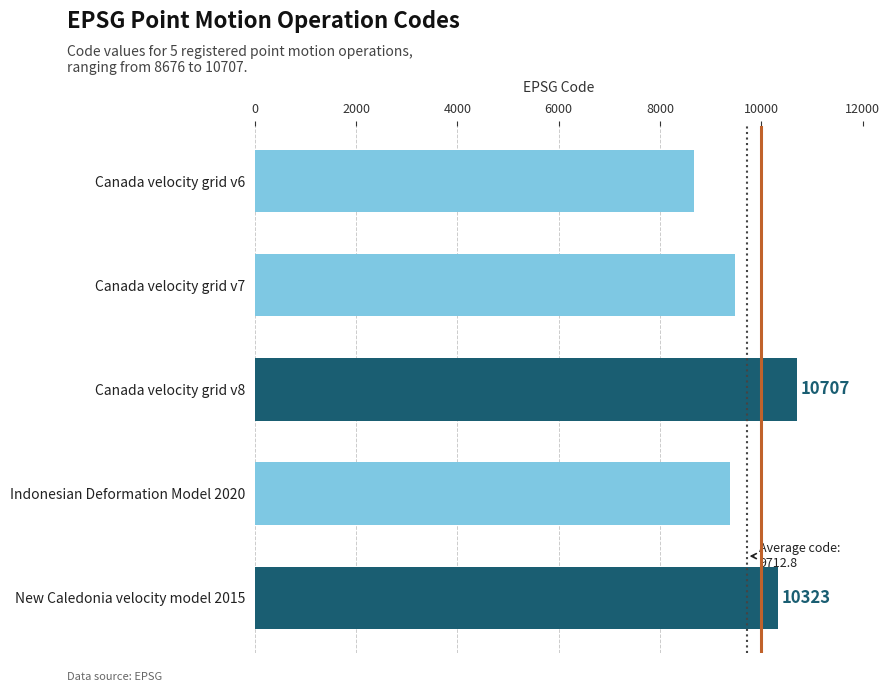

Is it true that the value at New Caledonia velocity model 2015 is 16750?

False